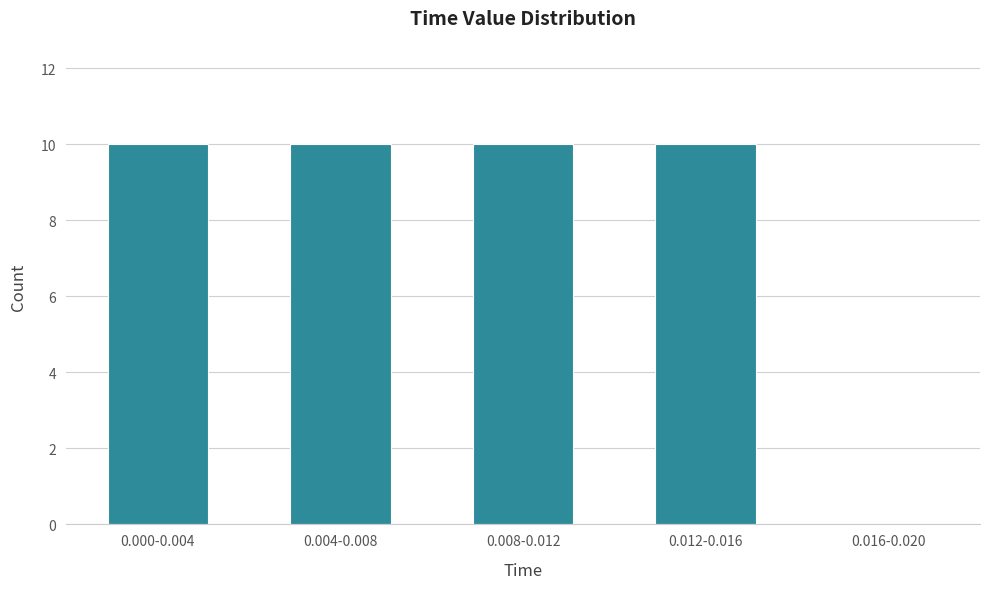

Reading left to right, transcribe all the data shown in this chart.

0.000-0.004=10	0.004-0.008=10	0.008-0.012=10	0.012-0.016=10	0.016-0.020=0